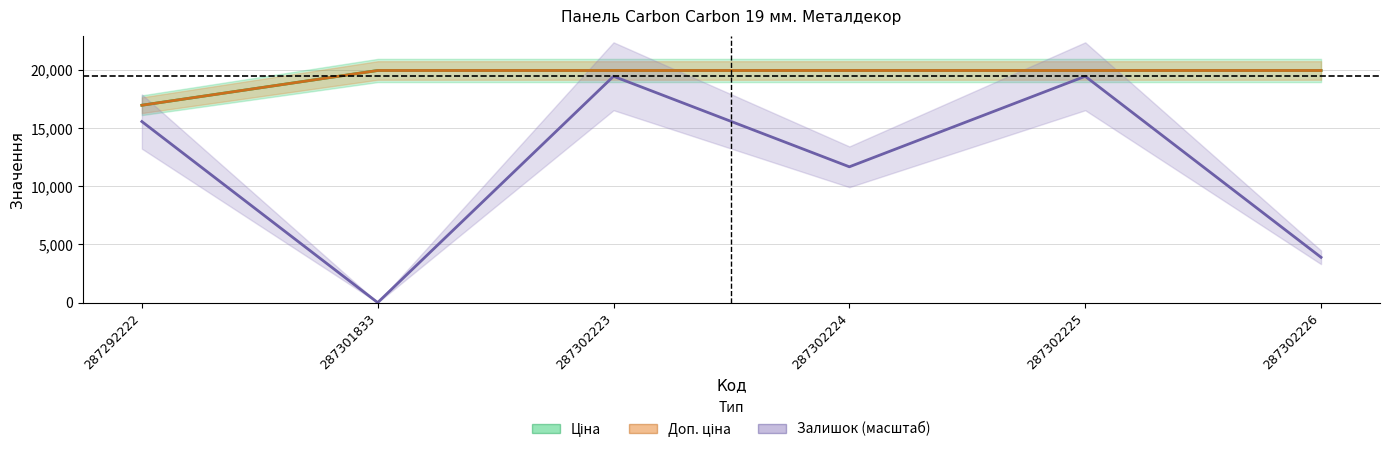

What is the value of the Ціна point at the 5th from the left?

19964.2